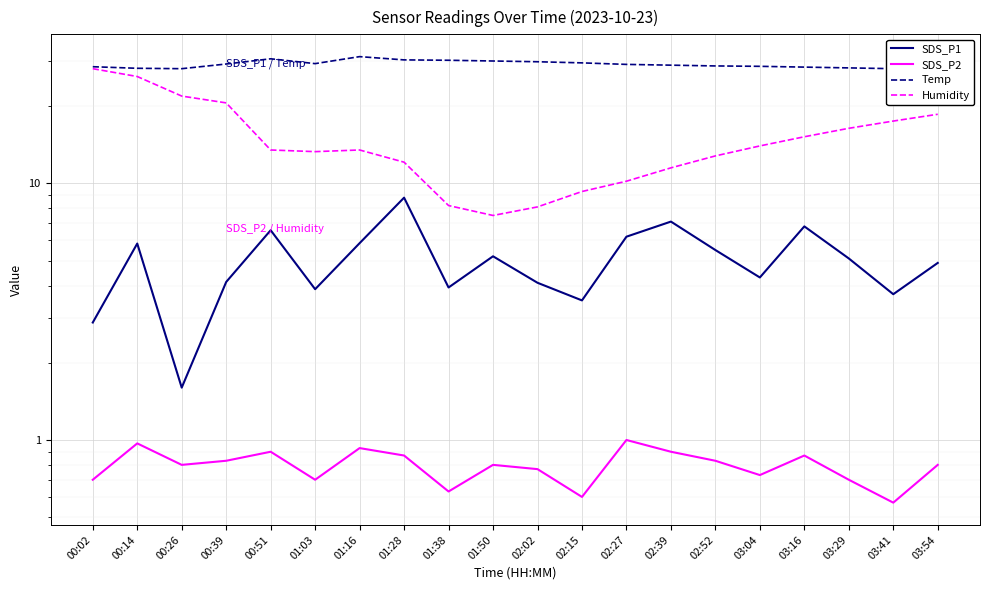

What value does the Temp series have at 01:38?

30.2